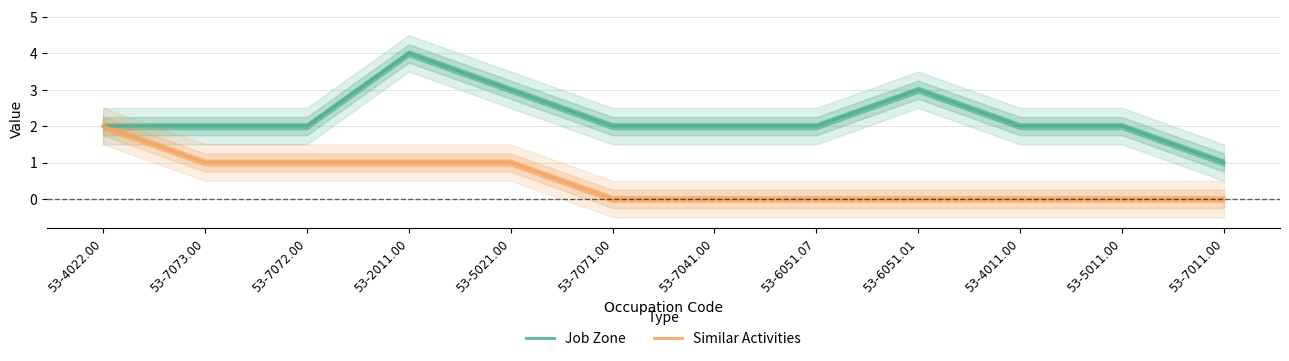

What is the label of the 10th point from the left?

53-4011.00